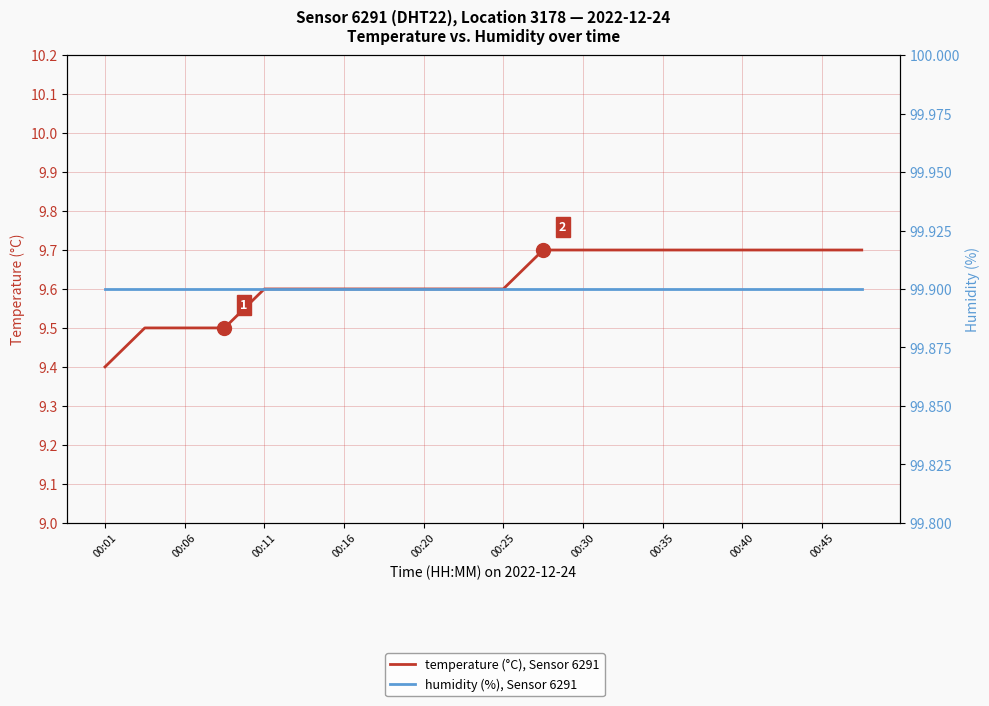

Rank the series by their average value, from lowest to highest.

temperature (°C), Sensor 6291, humidity (%), Sensor 6291